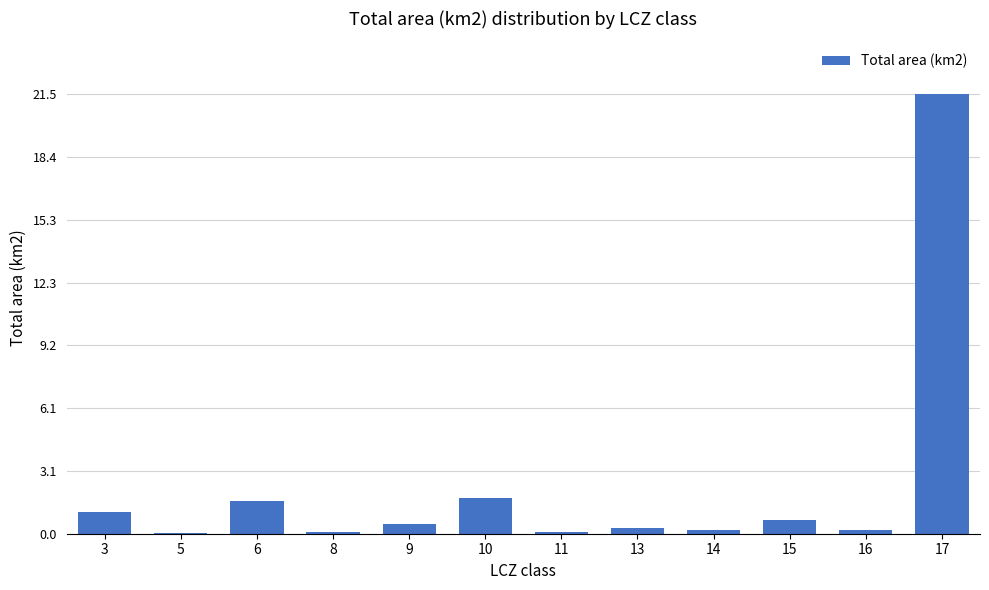

Is it true that the value at 13 is 0.3?

True